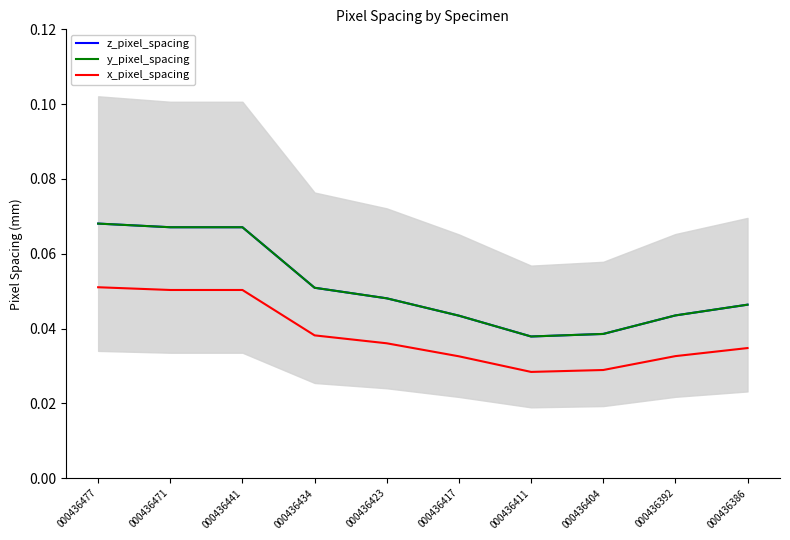

What is the total value across all series at 000436477?

0.2